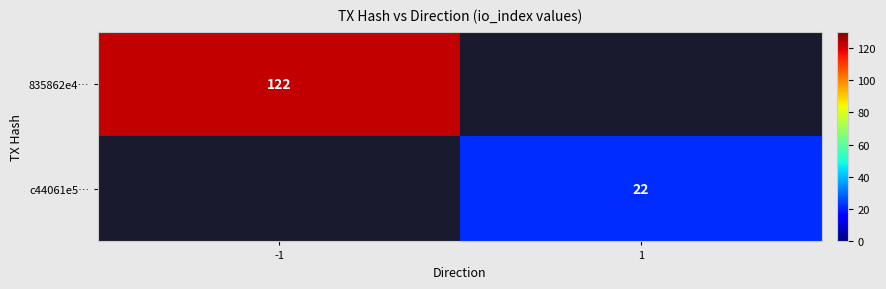

At how many categories does at least one series exceed 54?

1